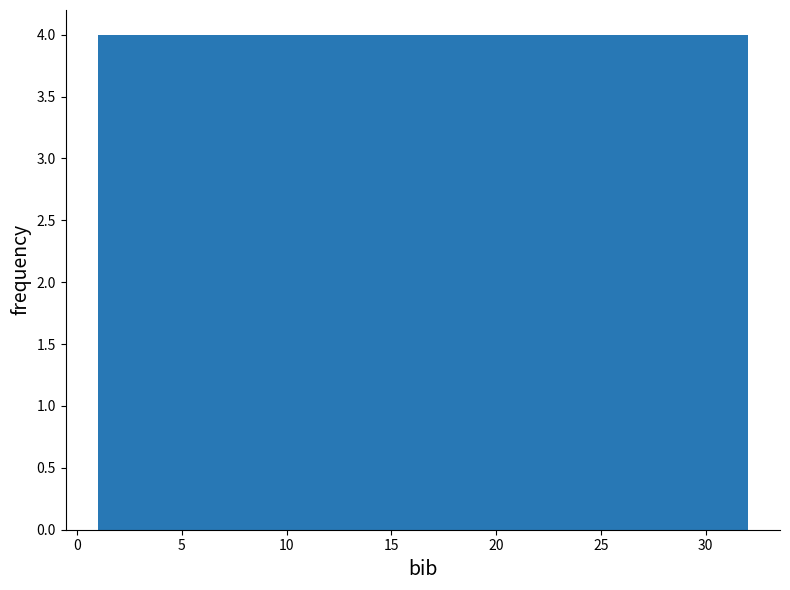

How tall is the bar that spans 20.5 to 24.5 on the x-axis? Neither the bar edges nor the heights are printed on the chart, so give them approximately, as read against the axes.

4